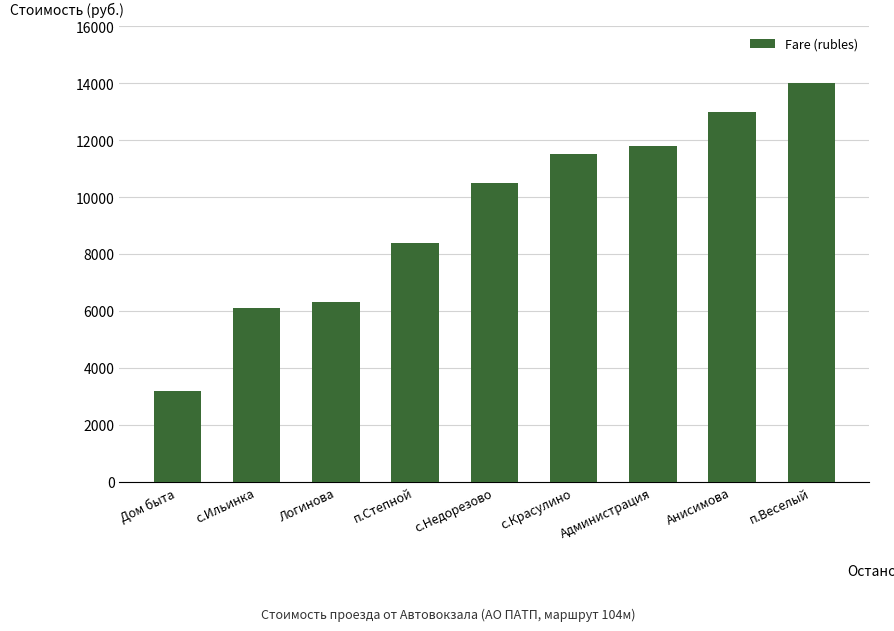

Which label corresponds to the smallest value in the chart?

Дом быта